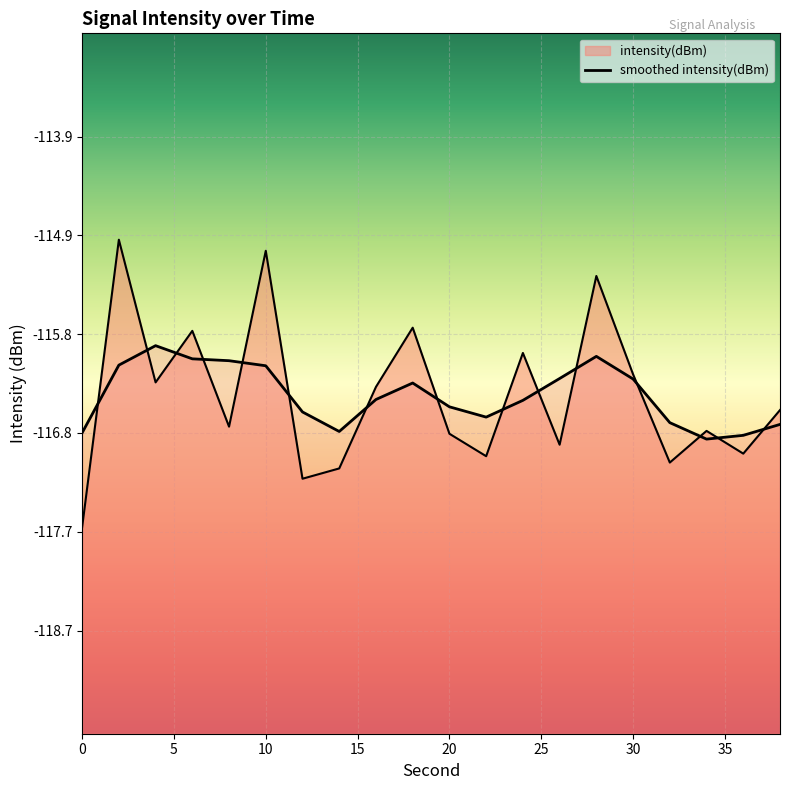

How many values are below -116?

19